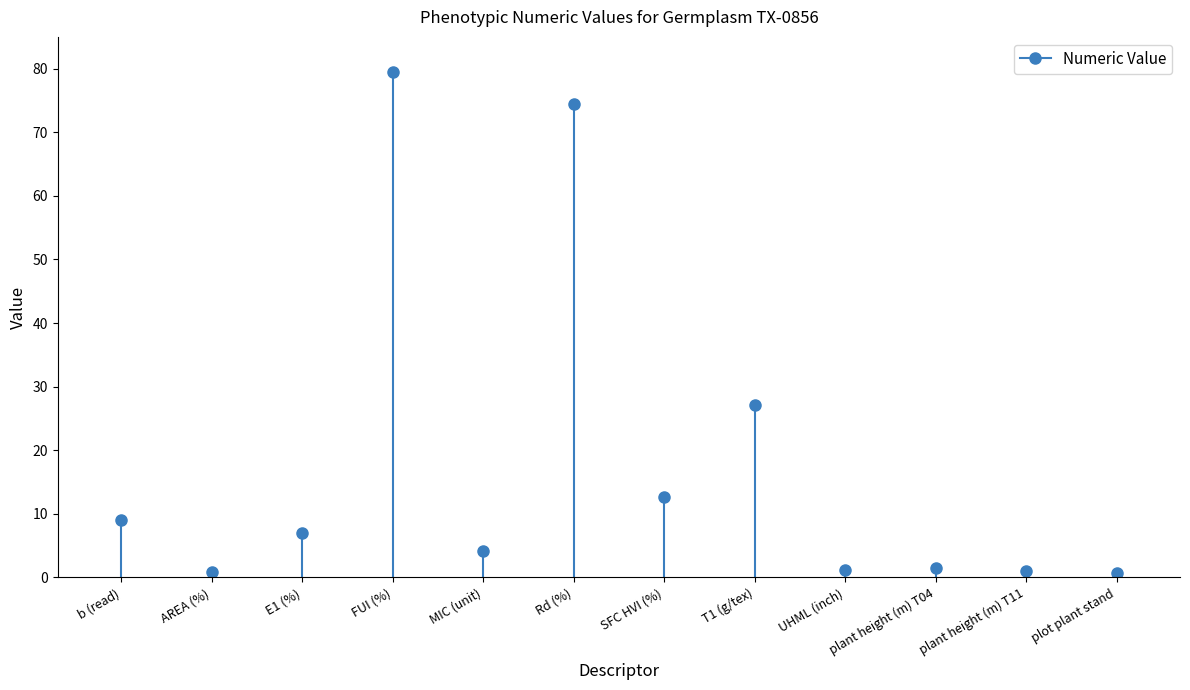

How many lines are shown in the chart?

1